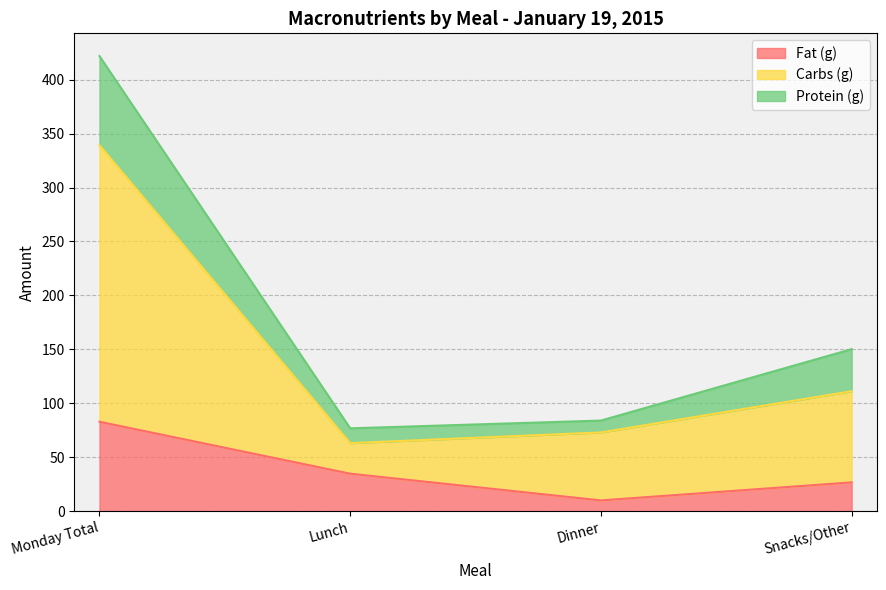

Is it true that Fat (g) equals 34.8 at Lunch?

True